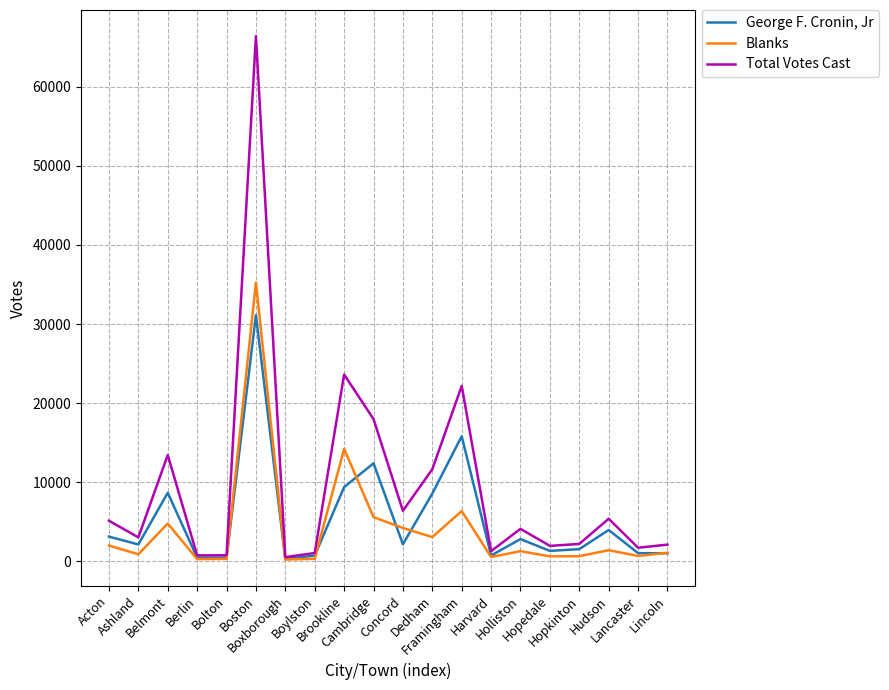

What is the maximum value for Total Votes Cast?

66382